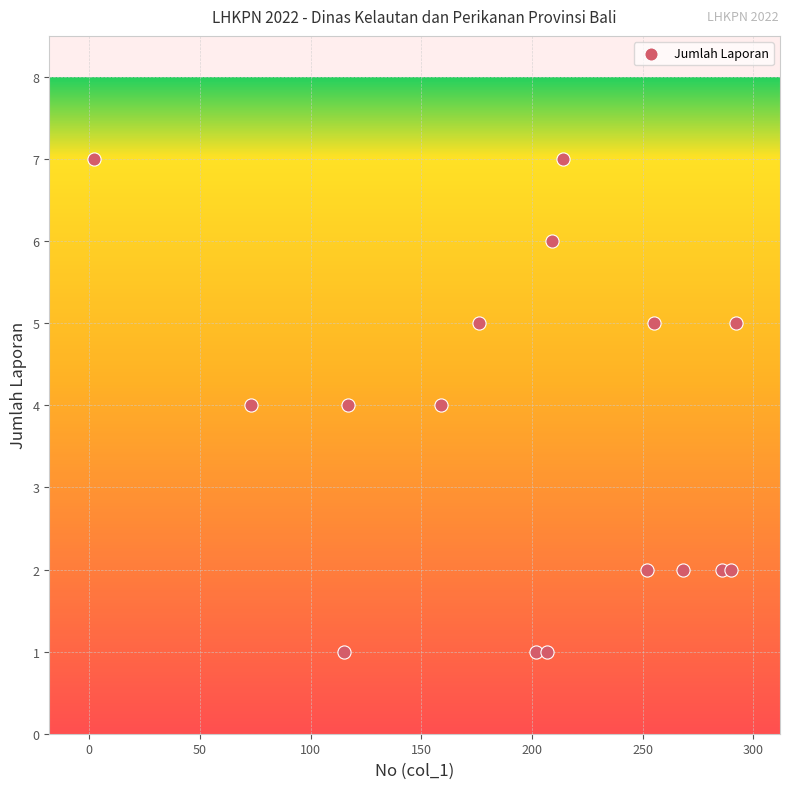

What is the range of Y values (max minus min)?

6